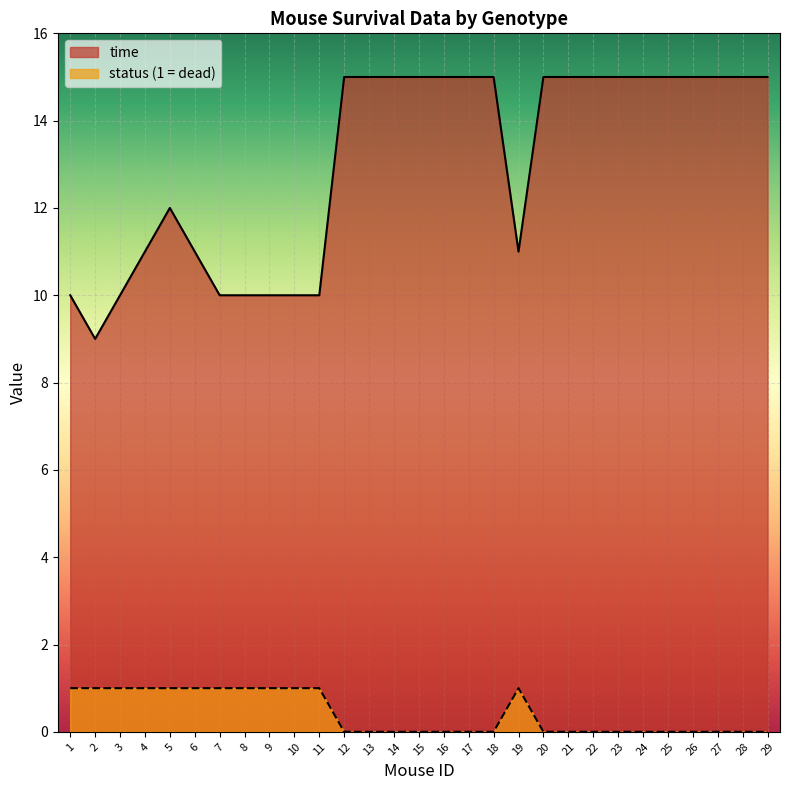

True or false: time has a value of 11 at 6.

True